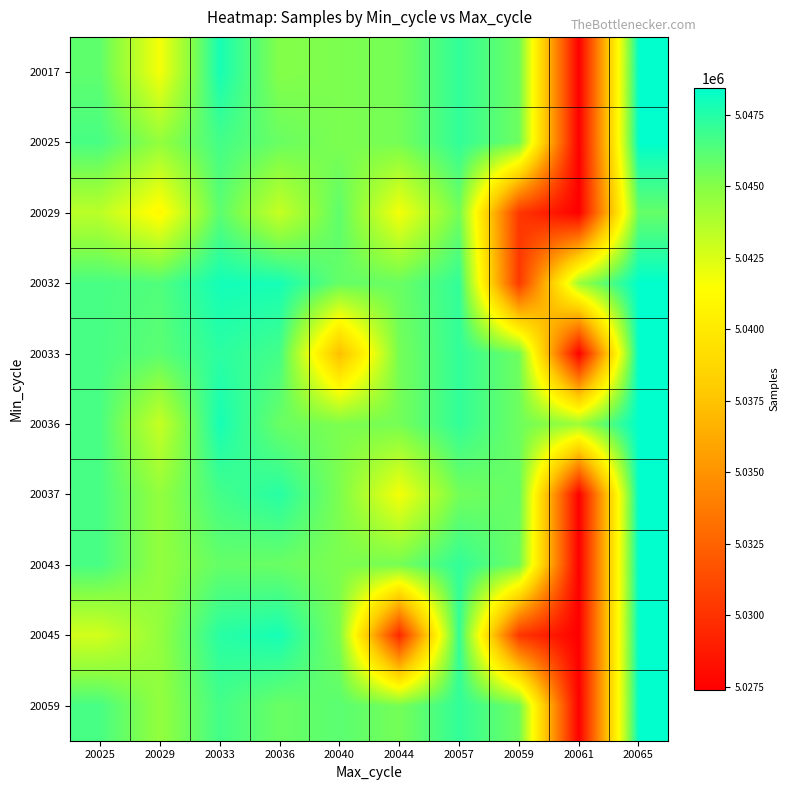

List the series in order of their peak value, highest first.

20017, 20025, 20032, 20033, 20036, 20037, 20043, 20045, 20059, 20029